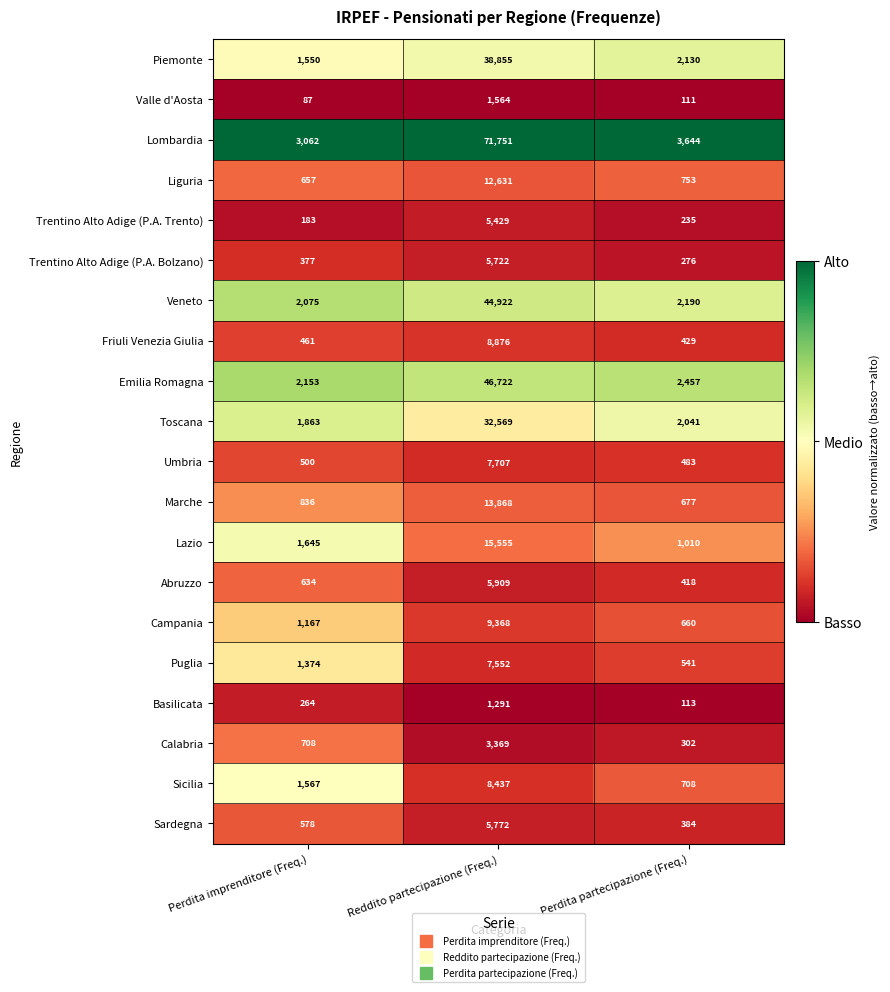

What is the spread (max minus min) of values at Perdita partecipazione (Freq.)?

3533